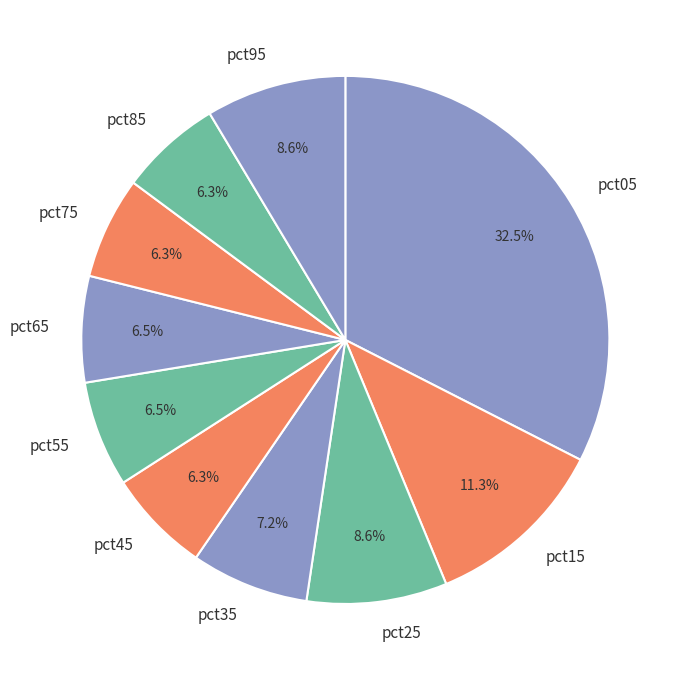

Which slice is the largest?

pct05